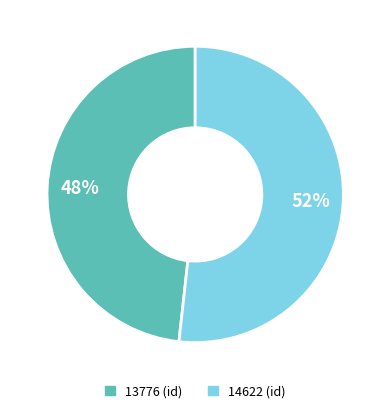

The 13776 slice represents 48% of the pie. True or false?

True